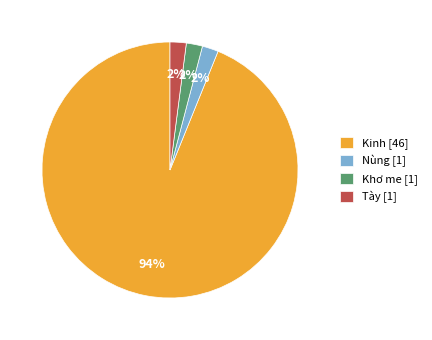

How many segments does this pie chart have?

4